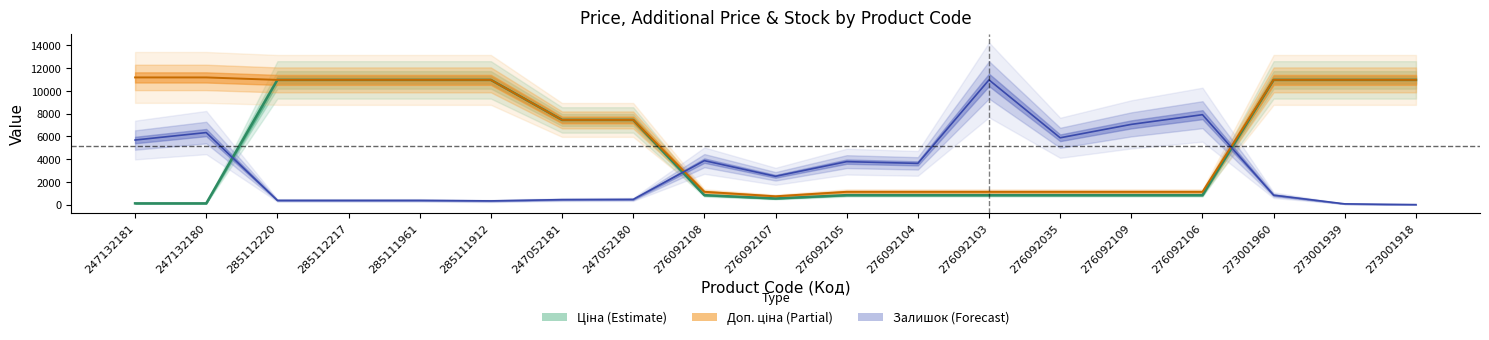

List the labels in order of Залишок value, smallest first.

273001918, 273001939, 285111912, 285112220, 285112217, 285111961, 247052181, 247052180, 273001960, 276092107, 276092104, 276092105, 276092108, 247132181, 276092035, 247132180, 276092109, 276092106, 276092103